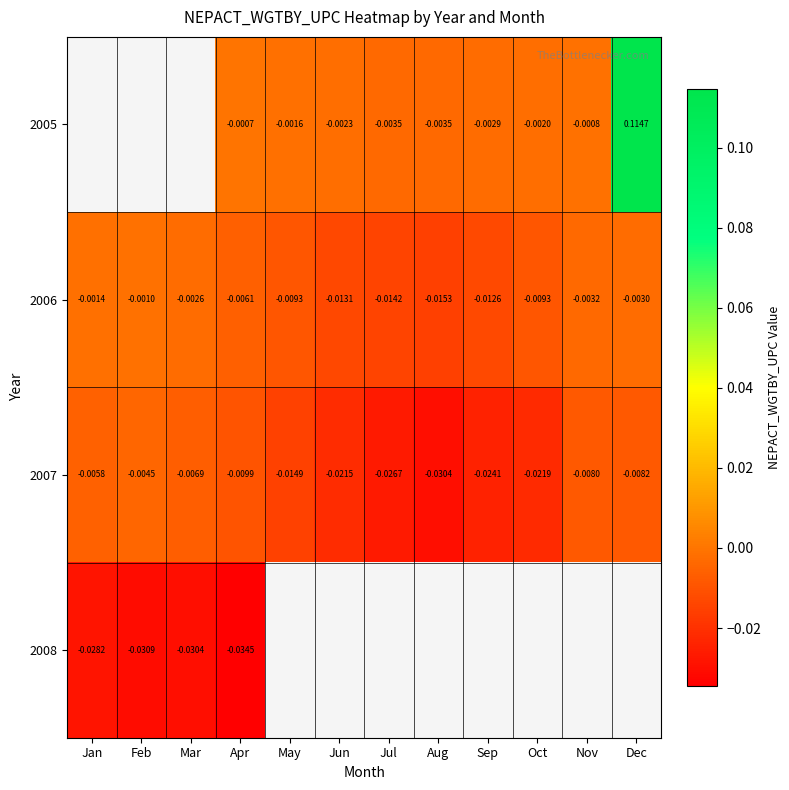

Rank the categories by 2007 value from lowest to highest.

Aug, Jul, Sep, Oct, Jun, May, Apr, Dec, Nov, Mar, Jan, Feb